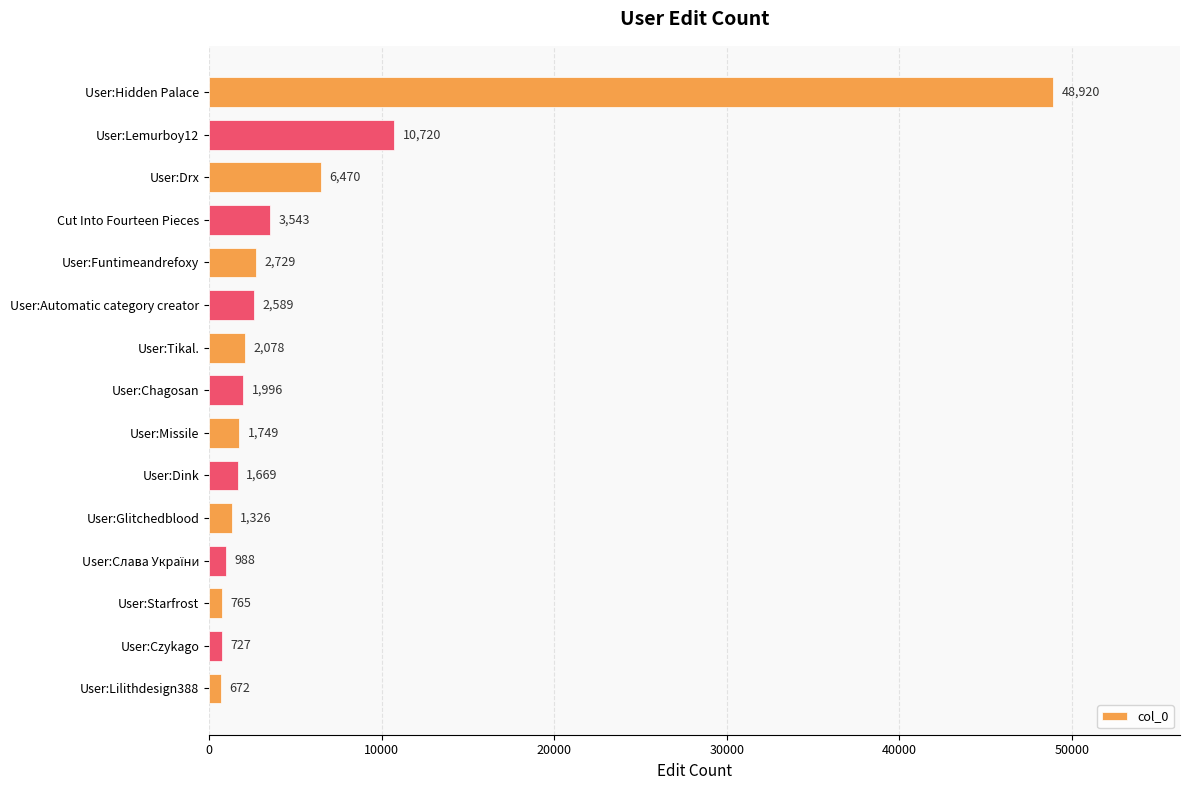

The chart shows a value of 1996 at User:Chagosan. True or false?

True